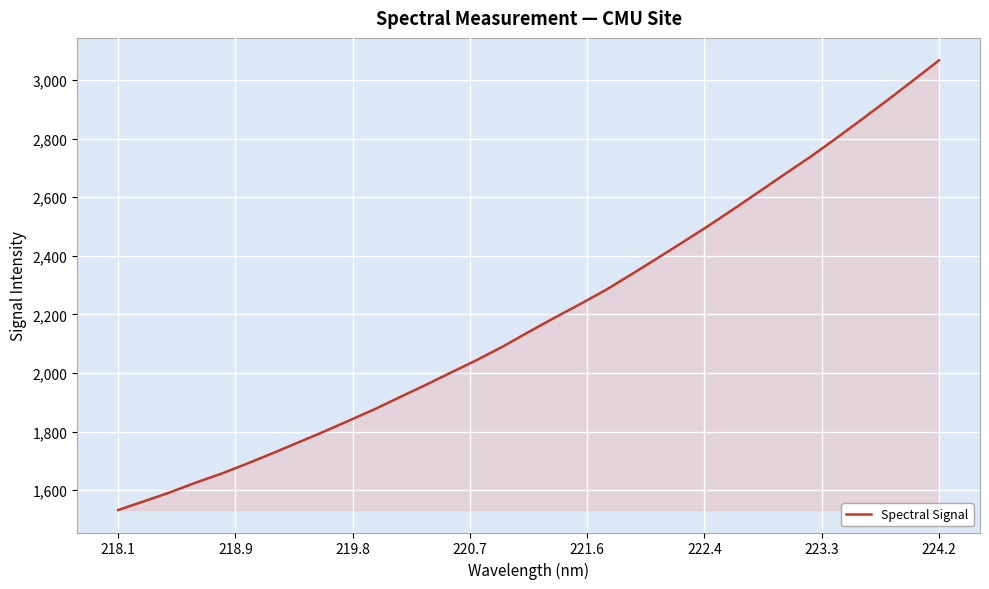

Does the chart display data point markers on the line(s)?

No